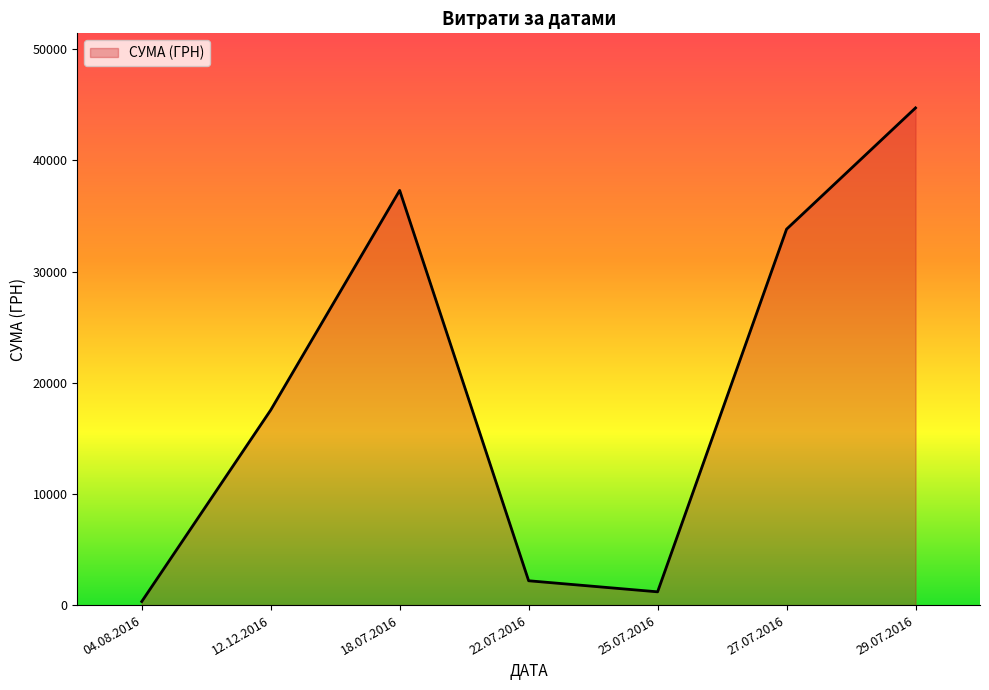

How many categories are shown in the chart?

7